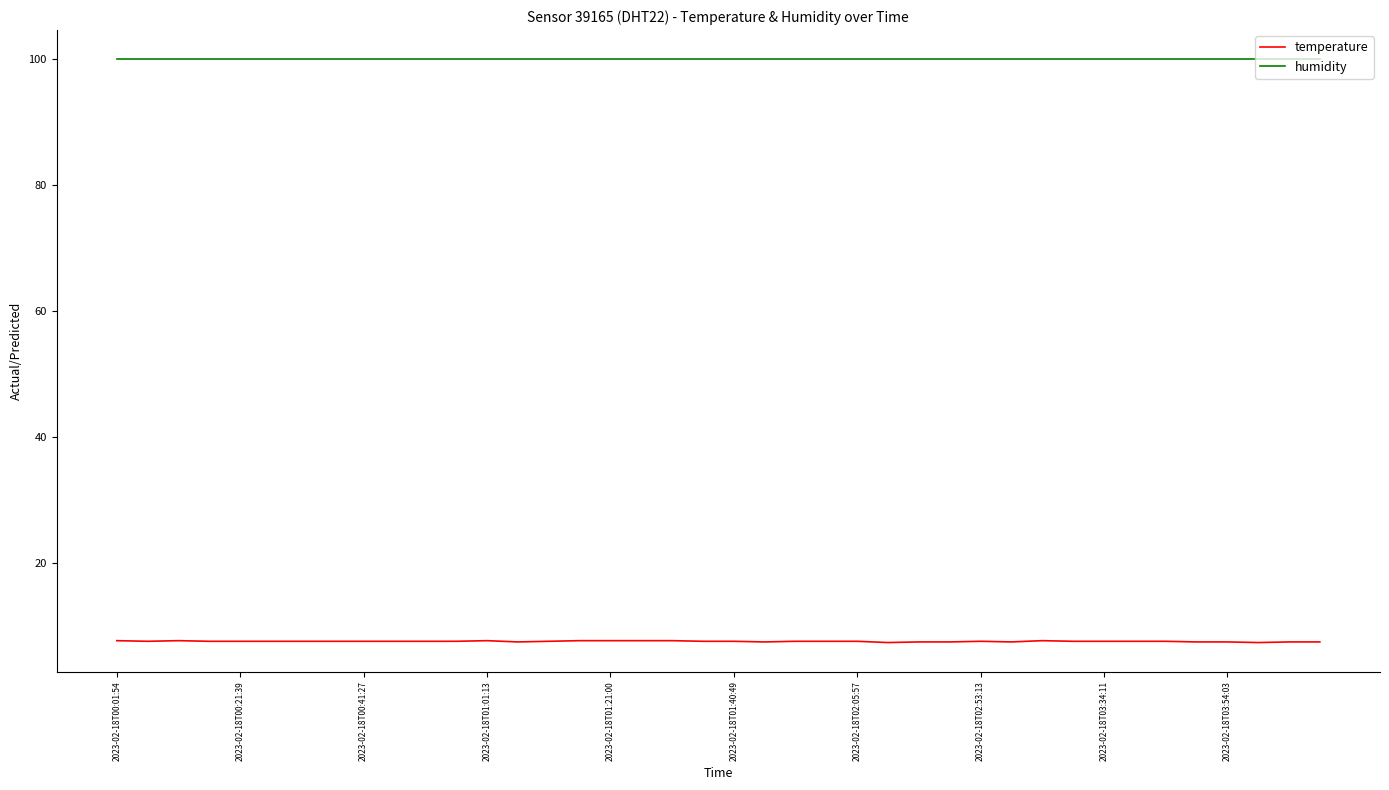

What is the difference between the maximum and second lowest values in the temperature series?

0.3